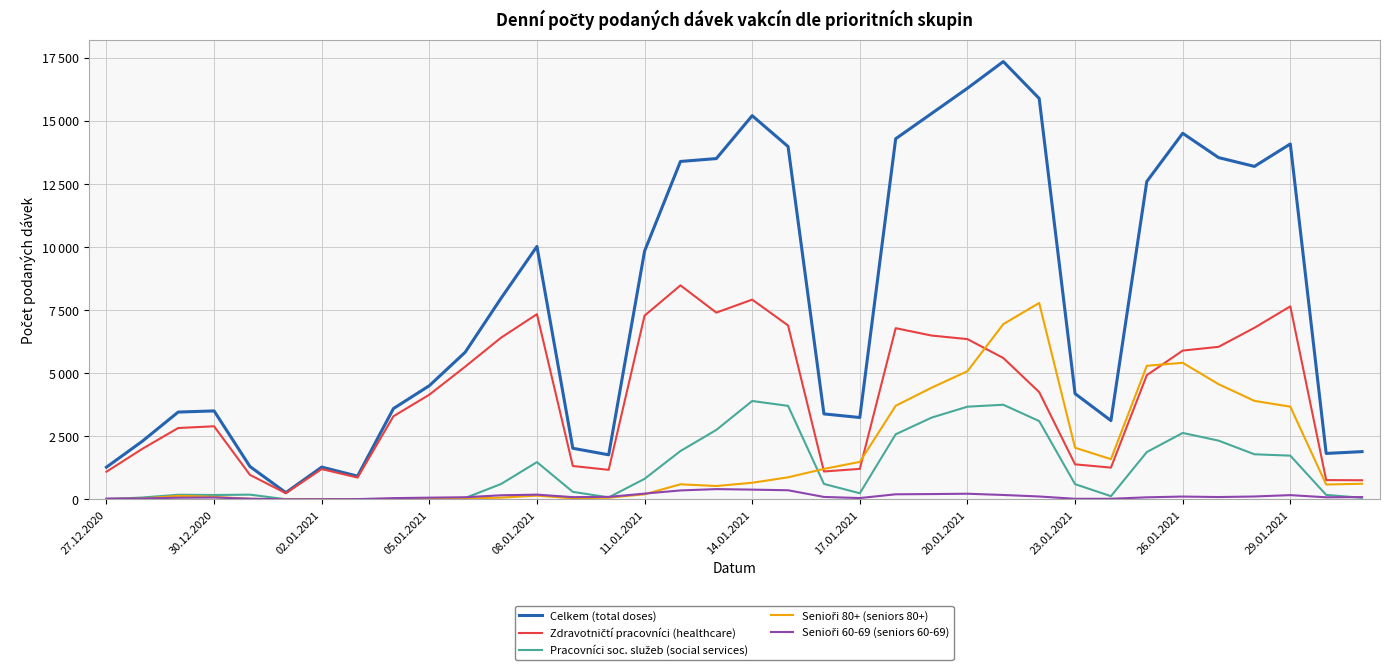

Does the chart have visible grid lines?

Yes